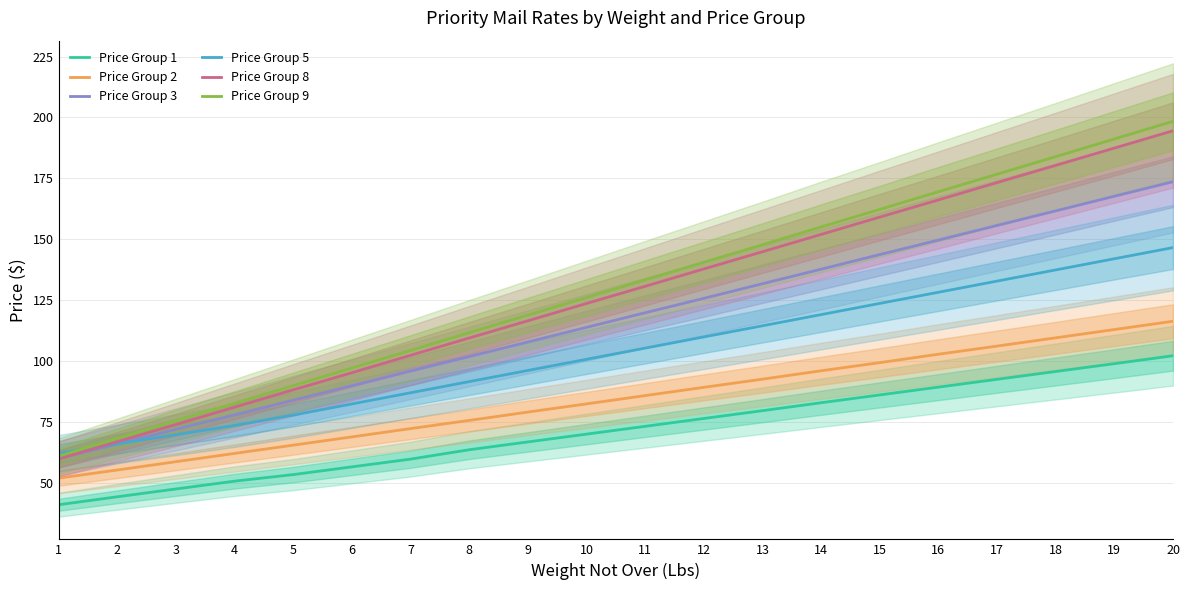

True or false: Price Group 5 and Price Group 2 intersect in this chart.

False